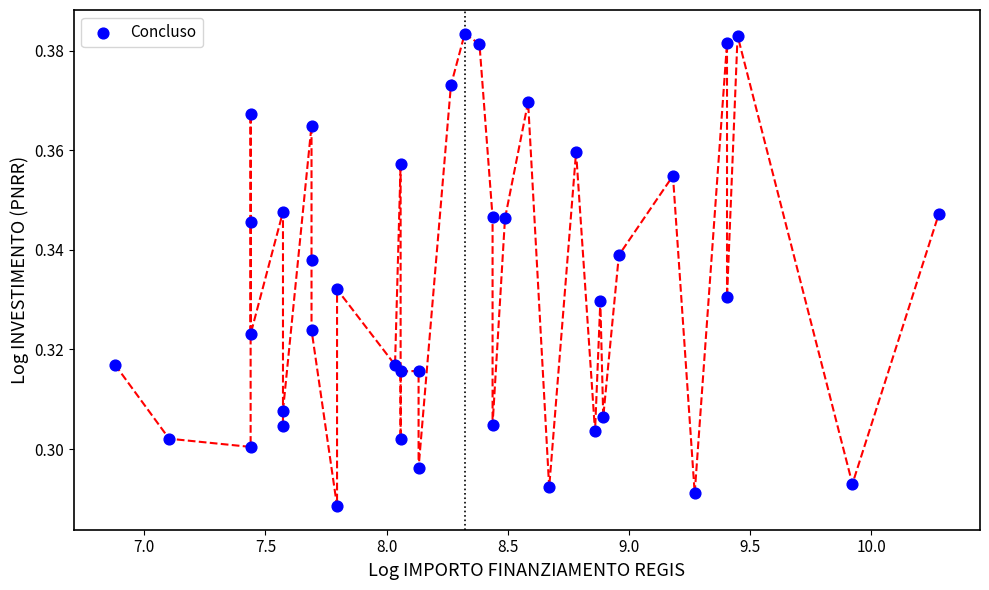

What is the range of X values (max minus min)?

3.4